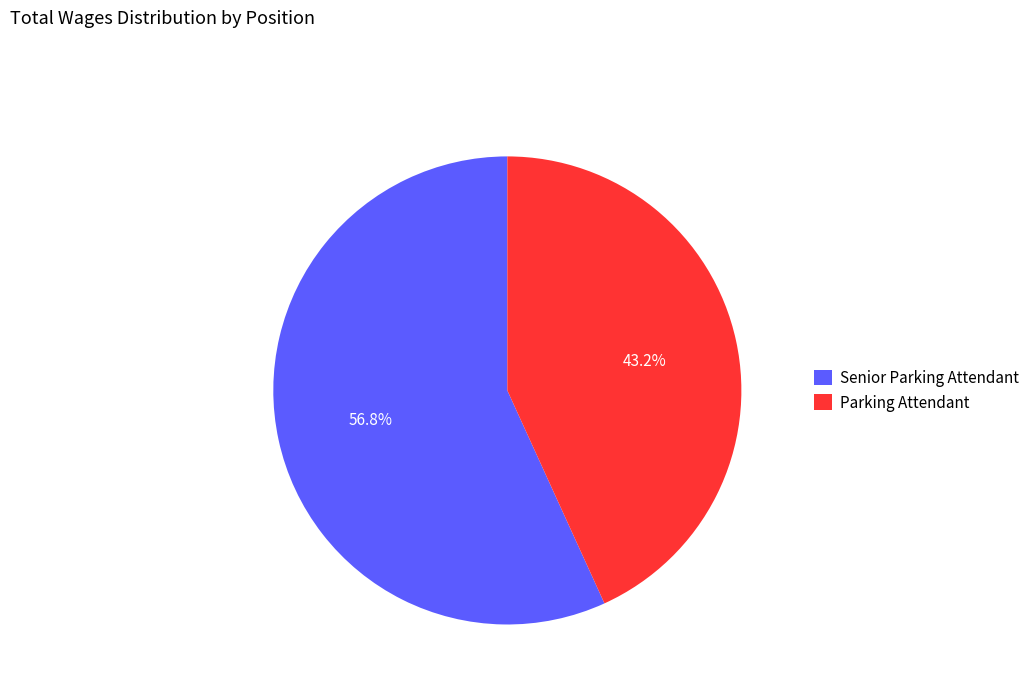

Is the sum of Senior Parking Attendant and Parking Attendant greater than half?

Yes